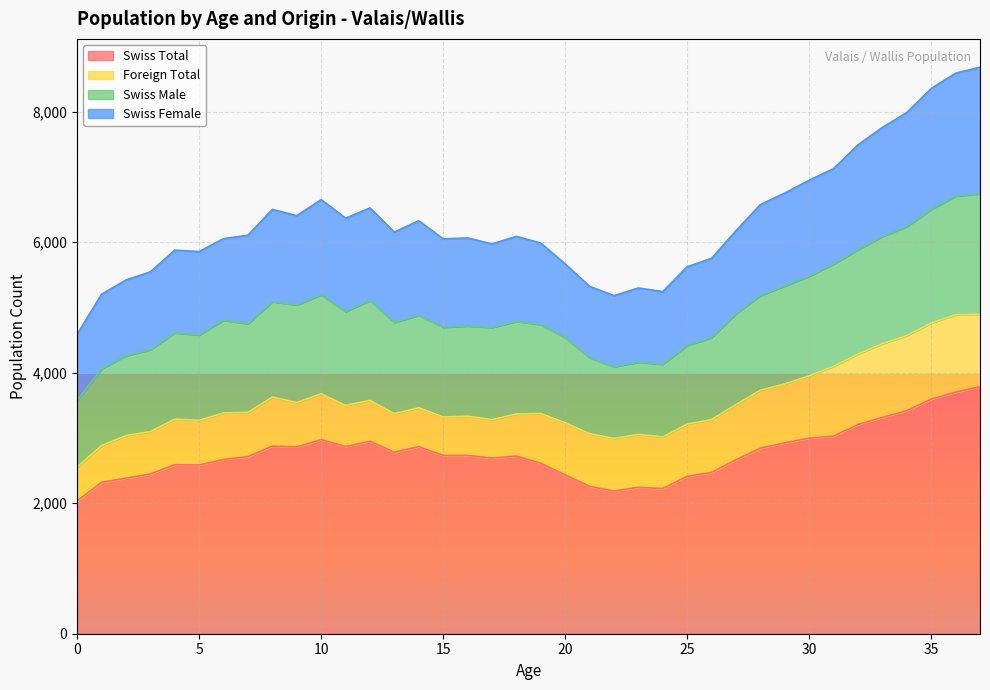

True or false: Swiss Total has a value of 2875 at 8.

True